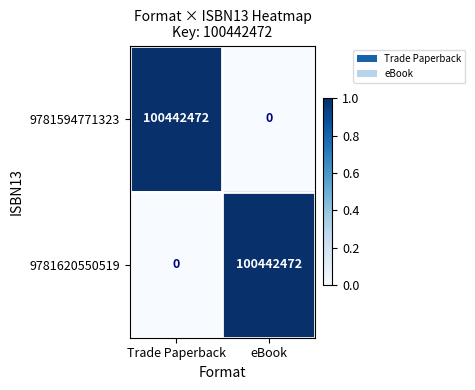

What is the total value across all series at eBook?

100442472